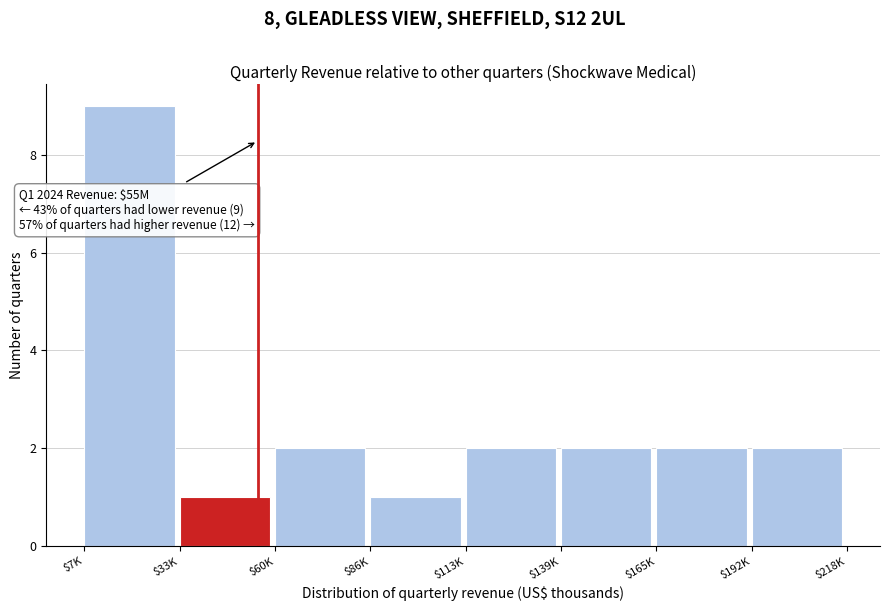

Reading left to right, extract all data points from this chart.

9	1	2	1	2	2	2	2